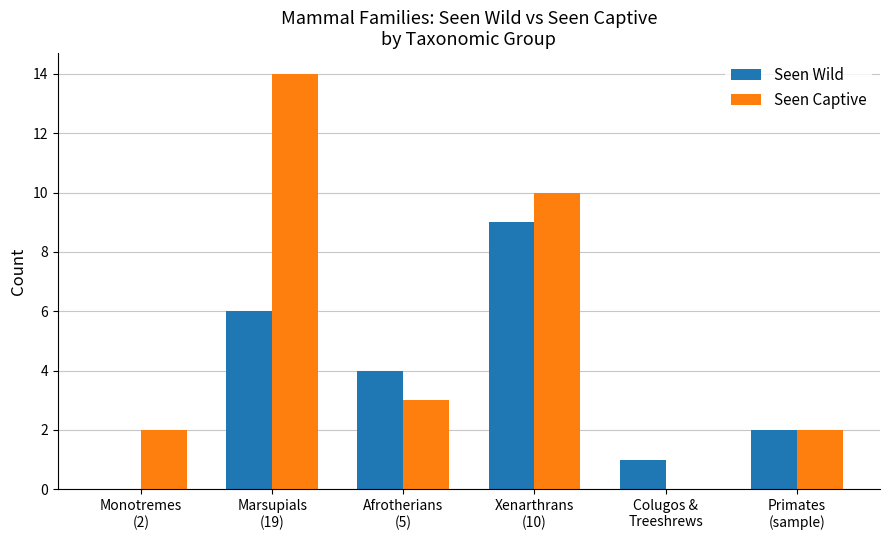

The Seen Wild series shows 7 at Afrotherians
(5). True or false?

False